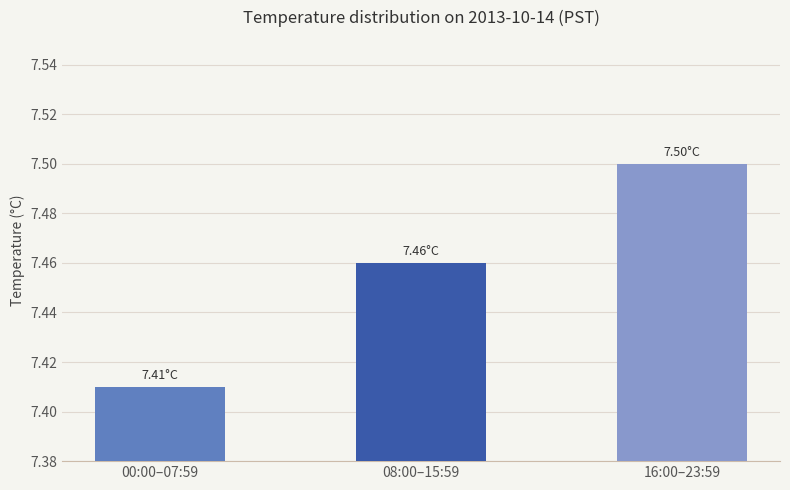

Rank the categories by value from lowest to highest.

00:00–07:59, 08:00–15:59, 16:00–23:59